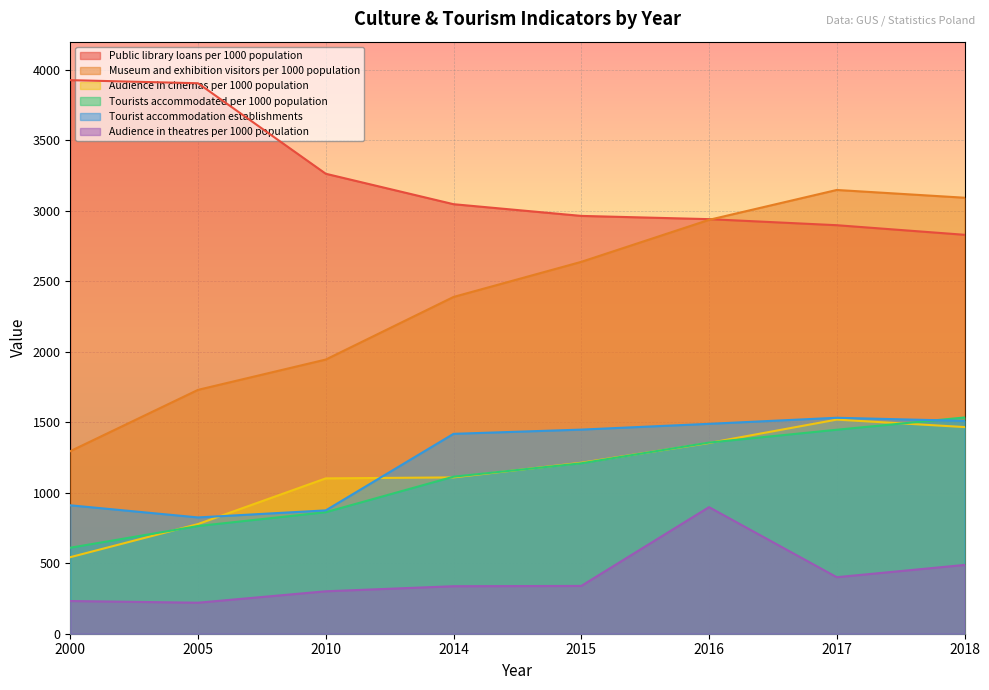

Does the chart display data point markers on the line(s)?

No